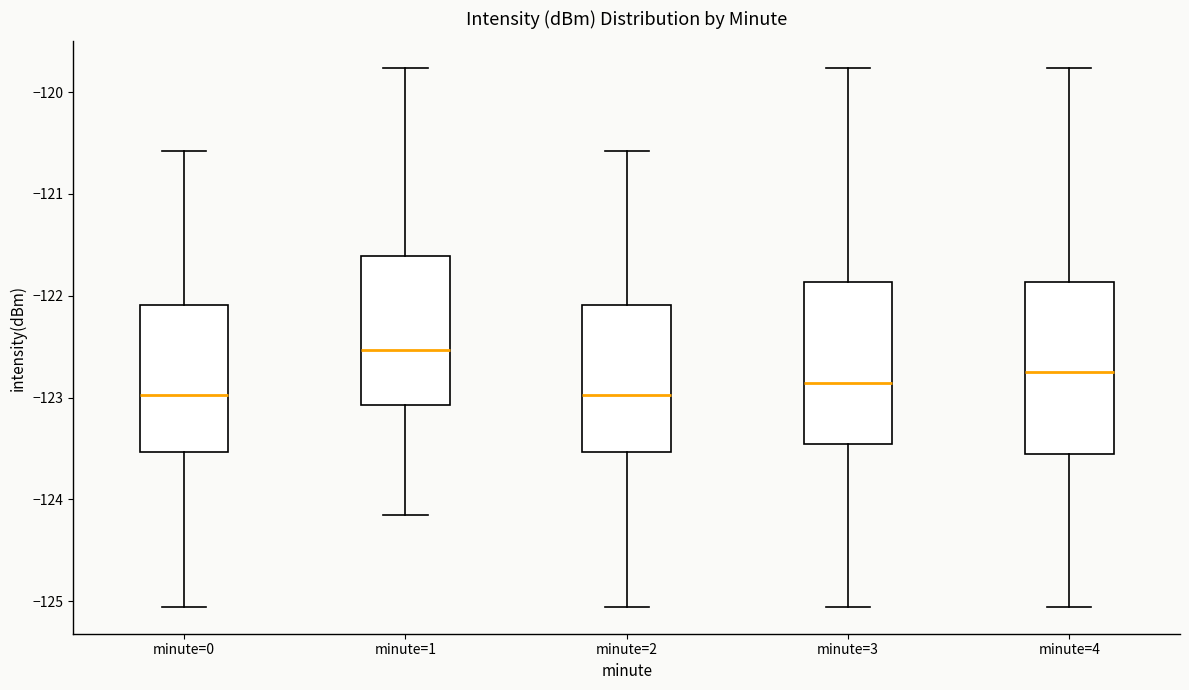

Reading left to right, read every box against the y-axis: the position of its median line, the range the box covers, and the ends of its whiskers. The values are not printed on the chart, so give them approximately, as read against the axis.

minute=0: median -123.0, box -123.5 to -122.1, whiskers -125.1 to -120.6
minute=1: median -122.5, box -123.1 to -121.6, whiskers -124.2 to -119.8
minute=2: median -123.0, box -123.5 to -122.1, whiskers -125.1 to -120.6
minute=3: median -122.9, box -123.5 to -121.9, whiskers -125.1 to -119.8
minute=4: median -122.8, box -123.6 to -121.9, whiskers -125.1 to -119.8